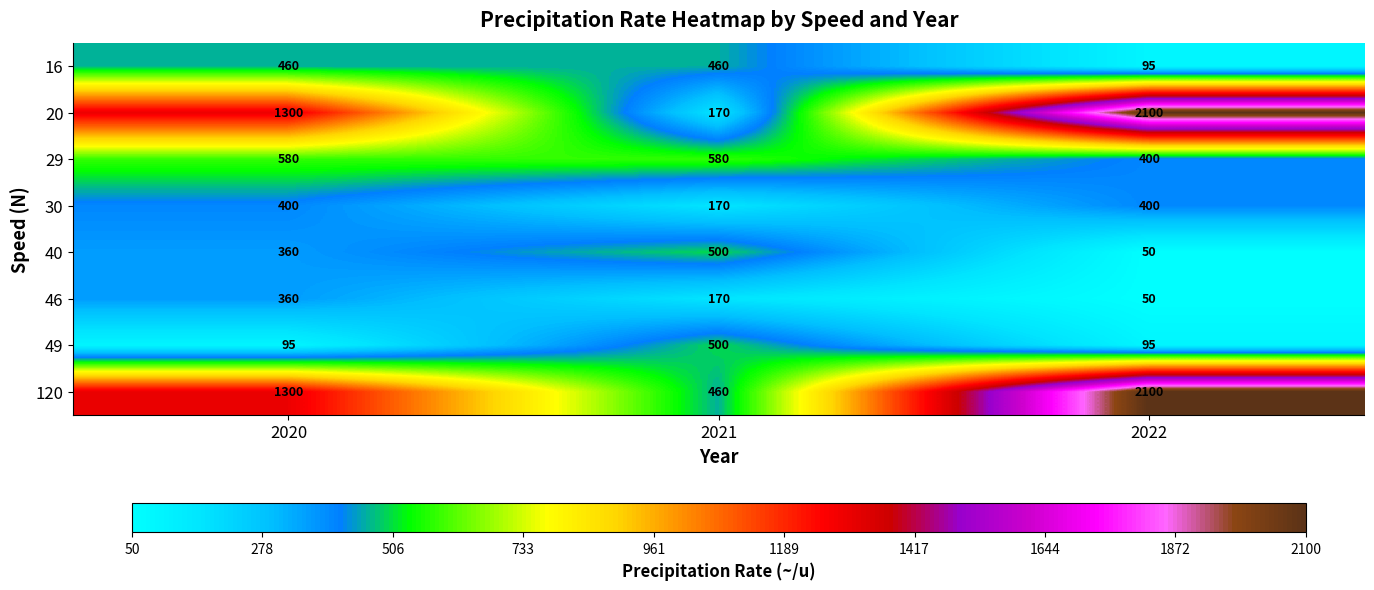

Which category has the lowest value in the 120 series?

2021